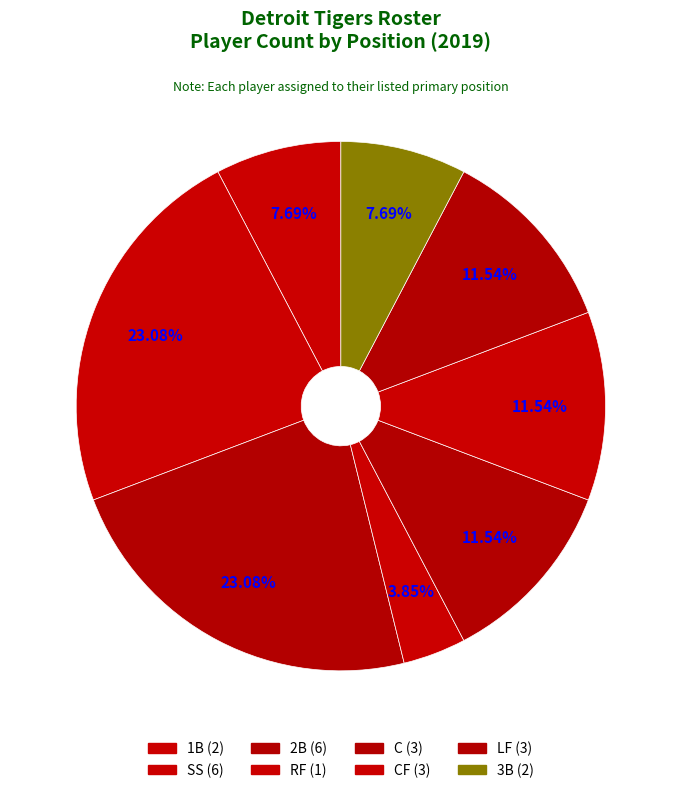

Count the number of slices in the pie.

8